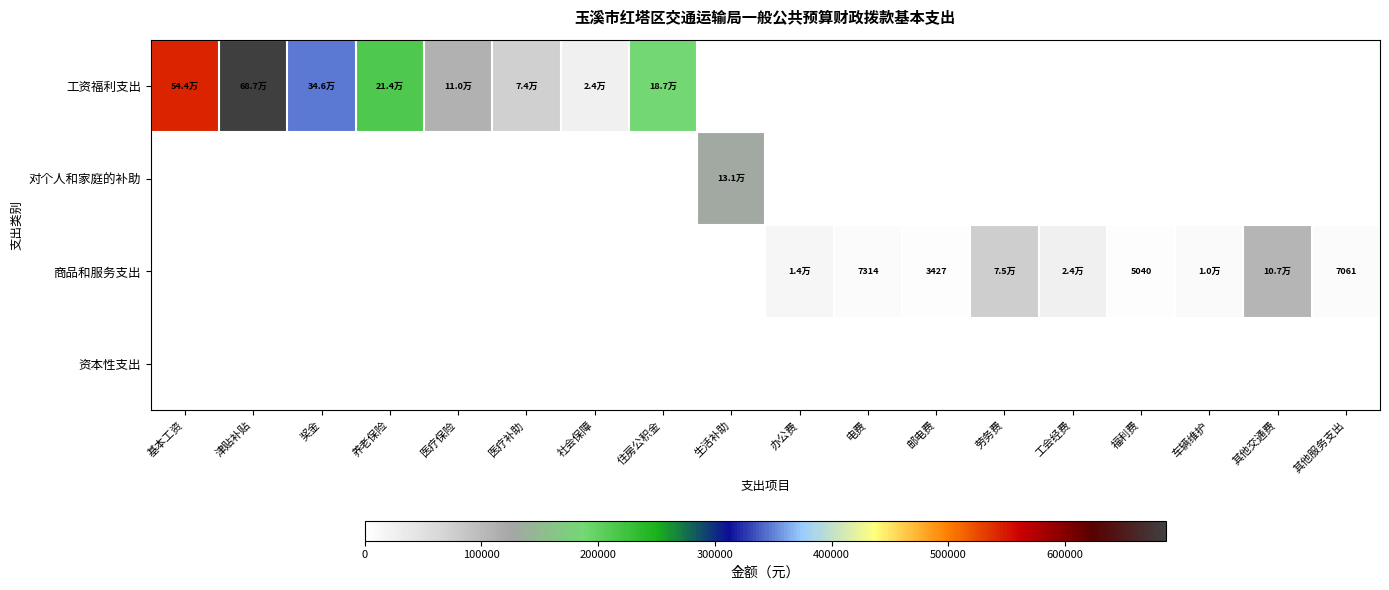

What is the spread (max minus min) of values at 医疗保险?

110322.8